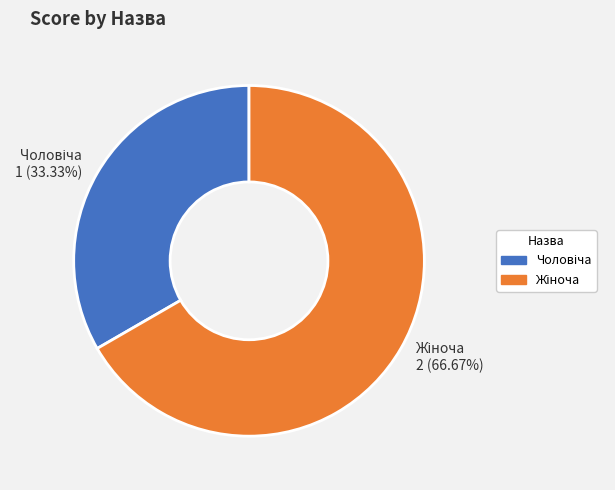

Does any single category account for the majority?

Yes